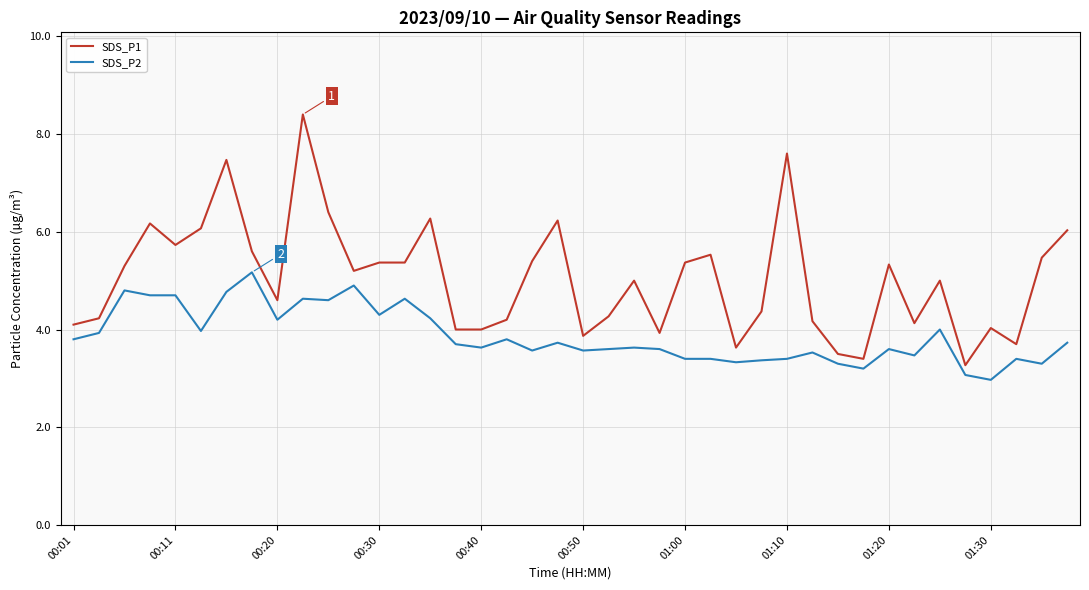

Which series has the widest spread of values?

SDS_P1